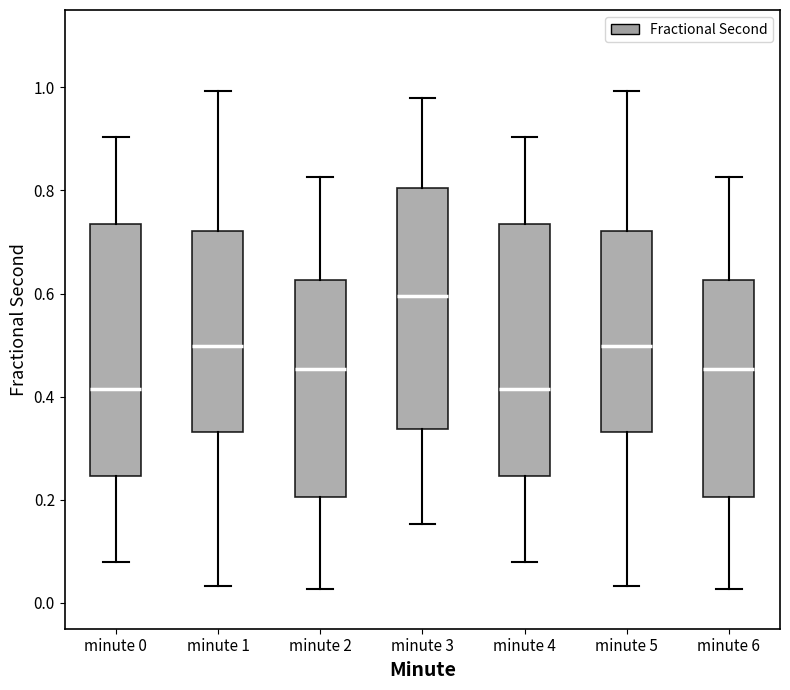

Which box's median line is the highest?

minute 3